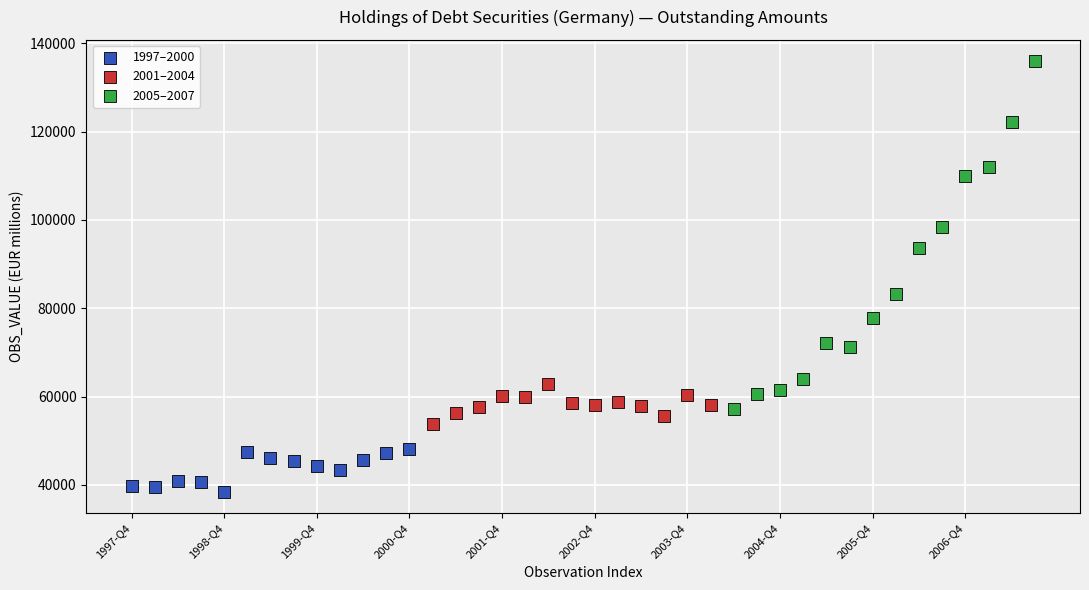

Which series contains the highest Y value?

2005–2007